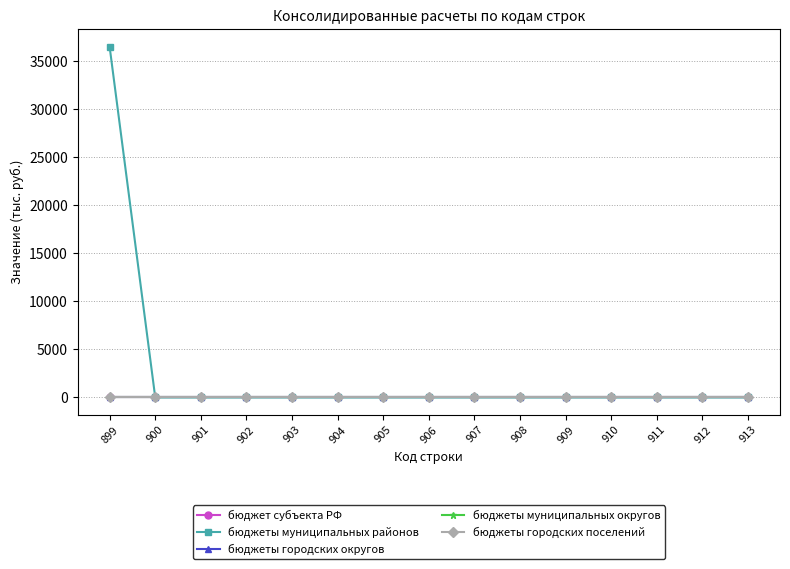

Is it true that бюджеты городских поселений equals 0 at 912?

True